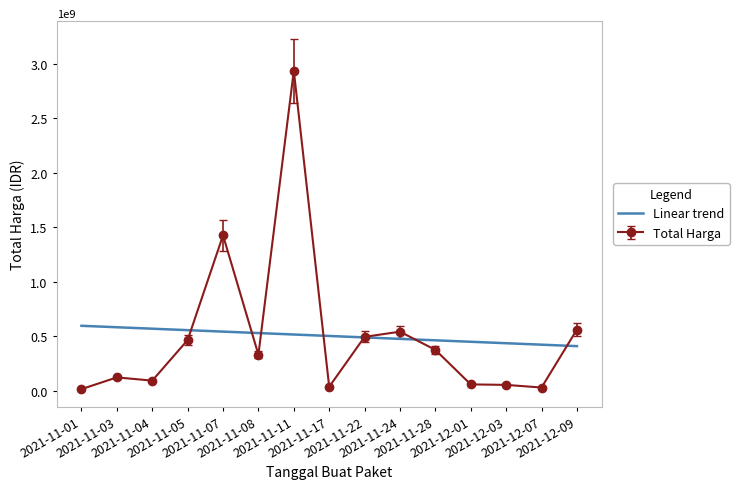

At which category does the chart reach its peak across all series?

2021-11-11